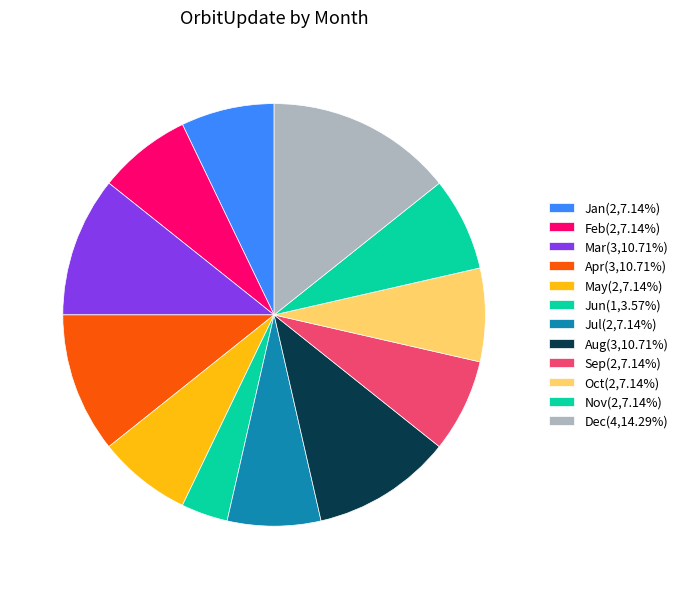

Rank the categories by value from lowest to highest.

Jun, Jan, Feb, May, Jul, Sep, Oct, Nov, Mar, Apr, Aug, Dec